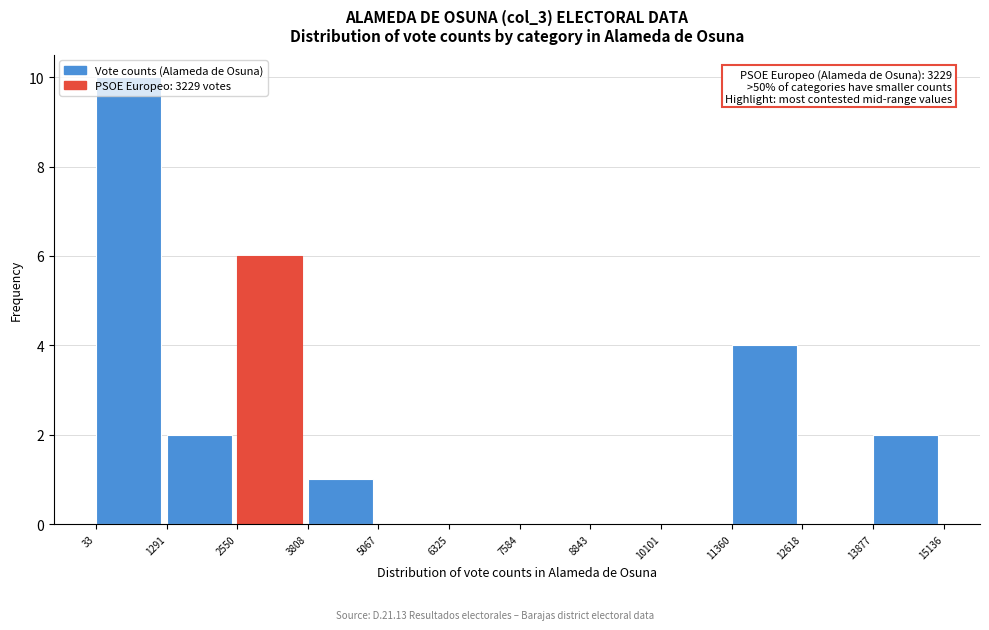

Which range on the x-axis has the tallest bar?

33 to 1291